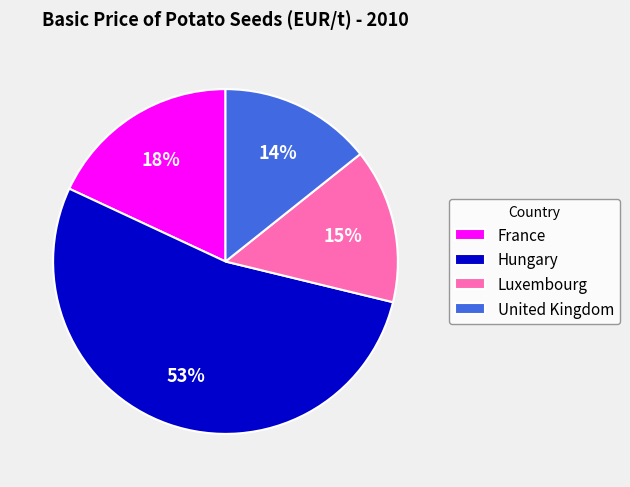

To the nearest percent, what is the combined percentage of Hungary and France?

71%